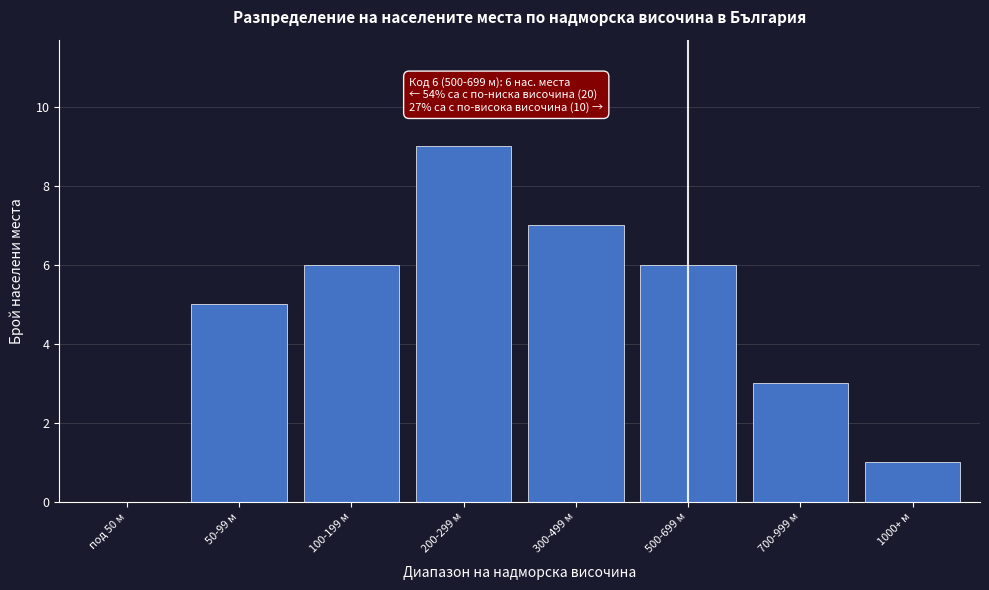

Reading left to right, what are all the values shown in this chart?

под 50 м=0	50-99 м=5	100-199 м=6	200-299 м=9	300-499 м=7	500-699 м=6	700-999 м=3	1000+ м=1